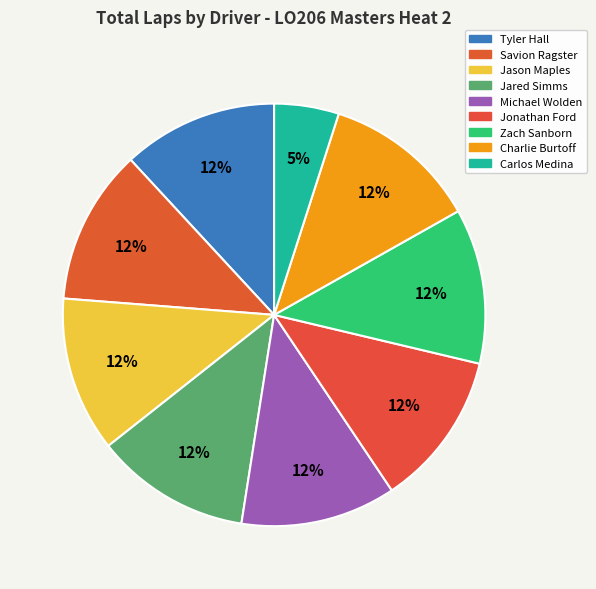

What portion of the pie excludes Jason Maples?

88.1%